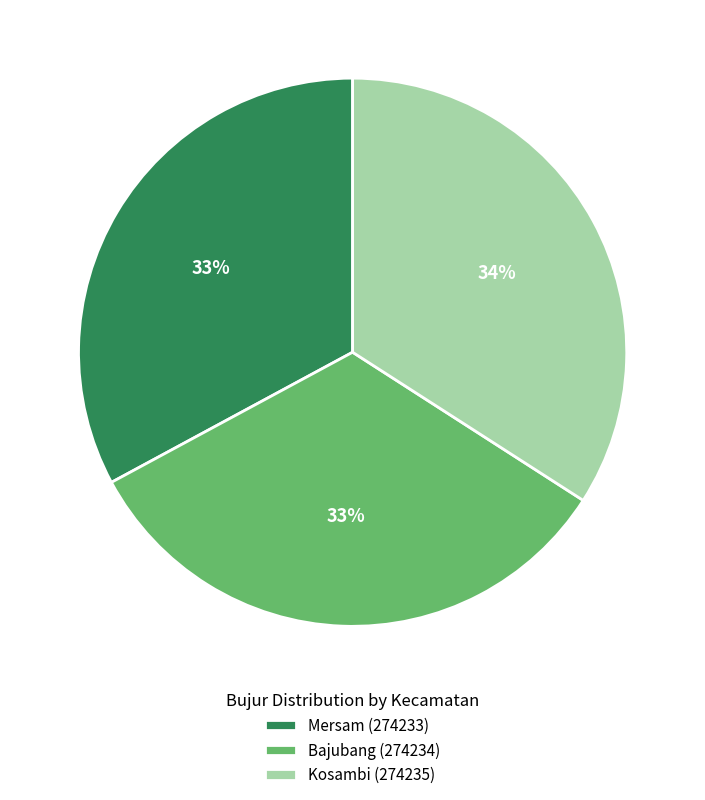

Which has a higher value, Bajubang (274234) or Kosambi (274235)?

Kosambi (274235)